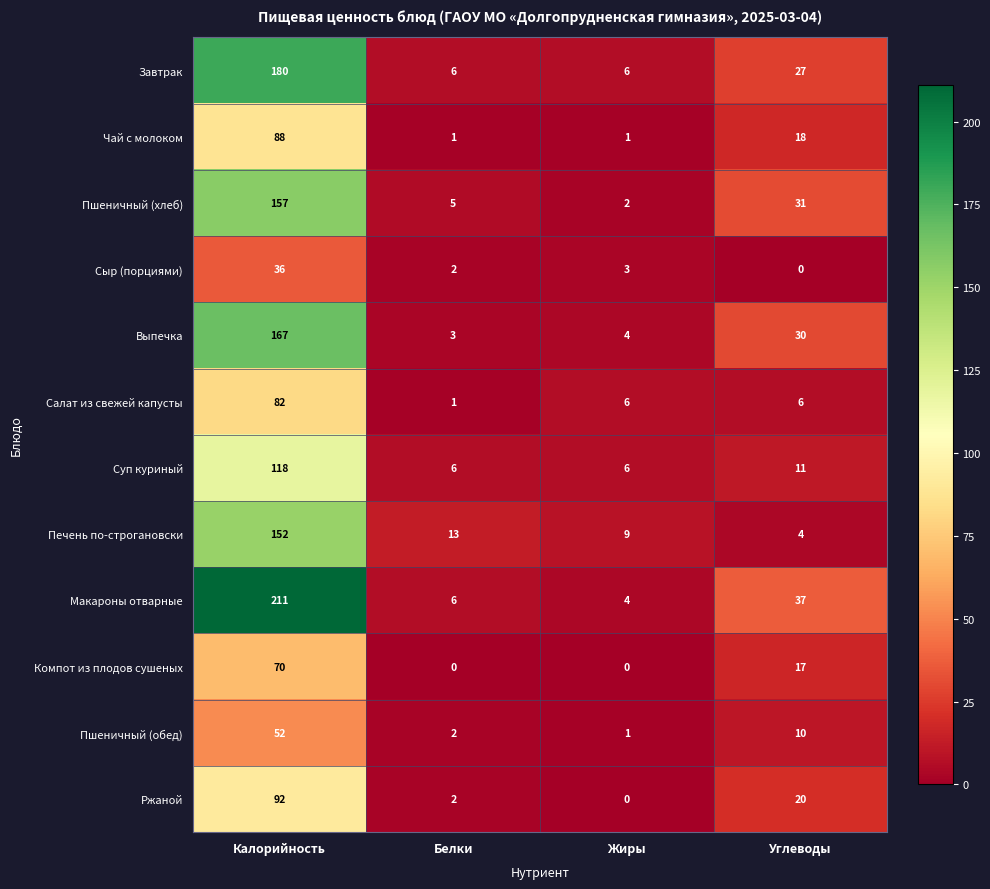

Read the Макароны отварные value at Жиры.

4